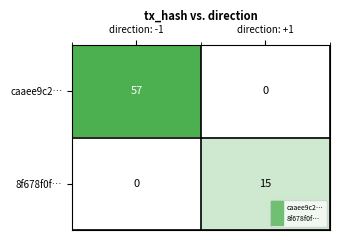

What is the average value of the 8f678f0f… series?

8